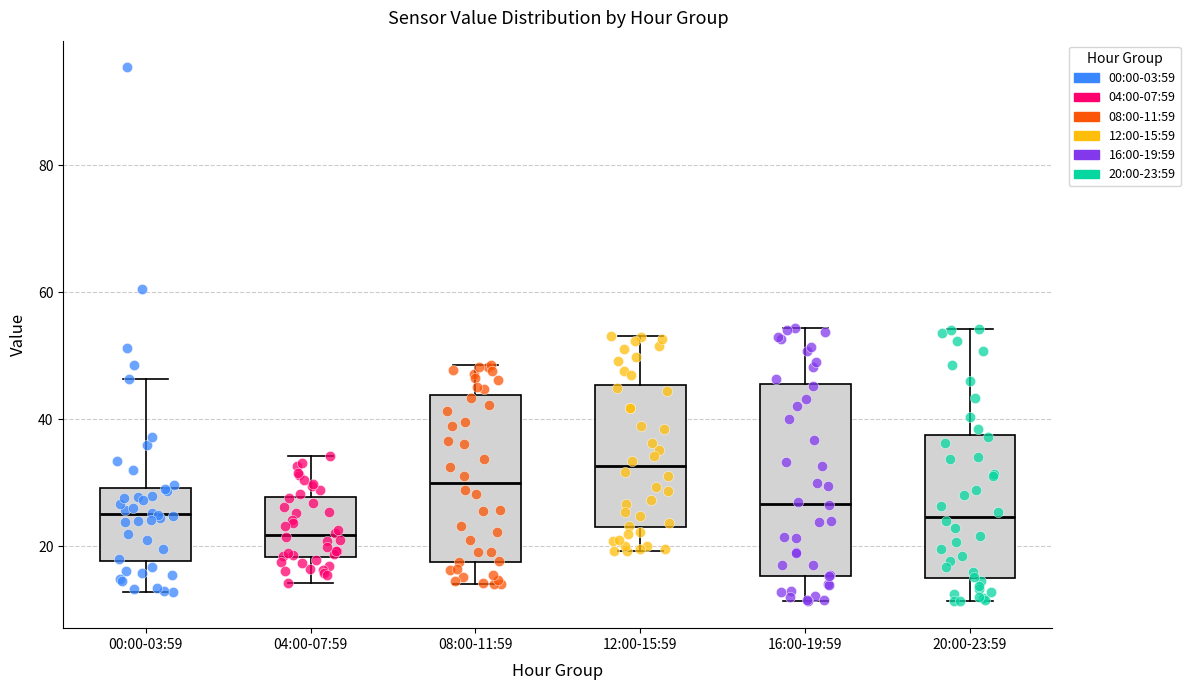

Comparing the boxes themselves (not the whiskers), which one is the tallest?

16:00-19:59